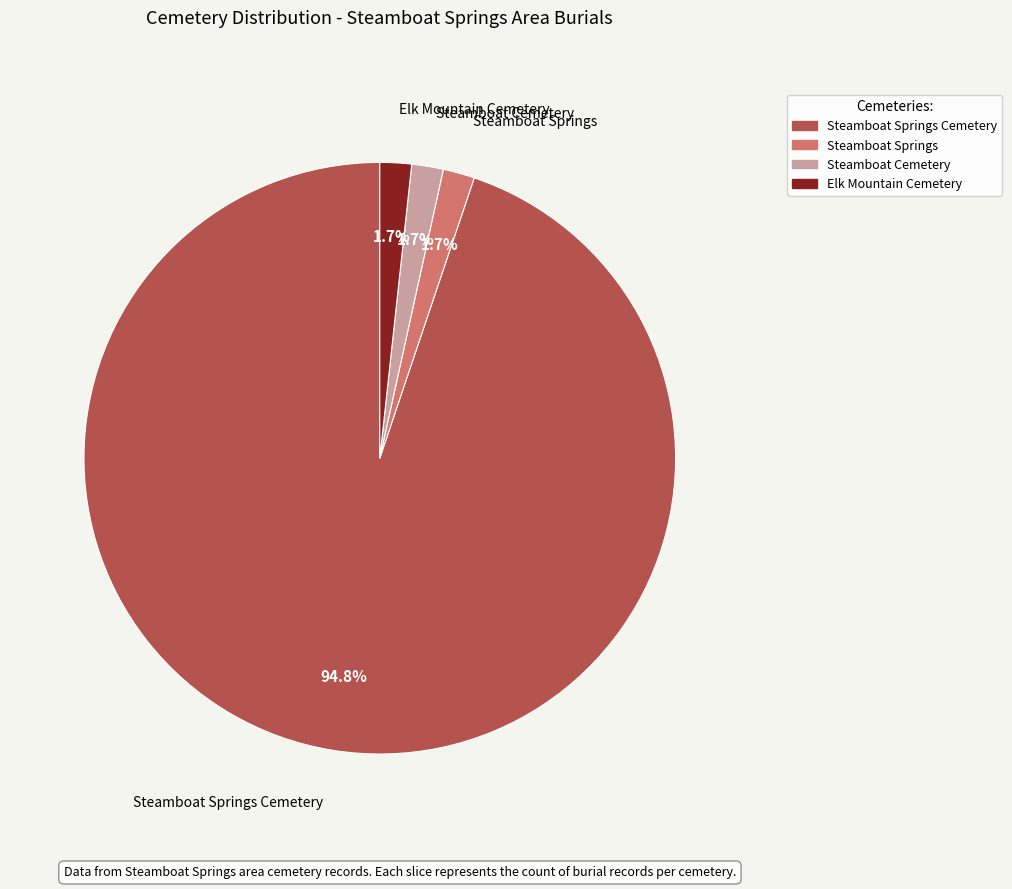

What is the majority slice?

Steamboat Springs Cemetery